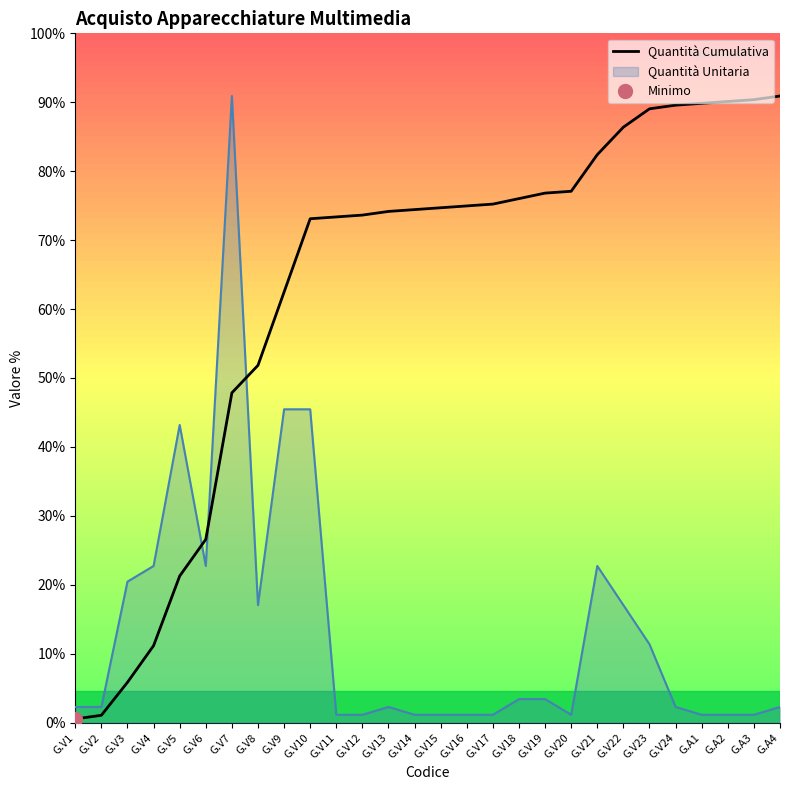

How many lines are shown in the chart?

1